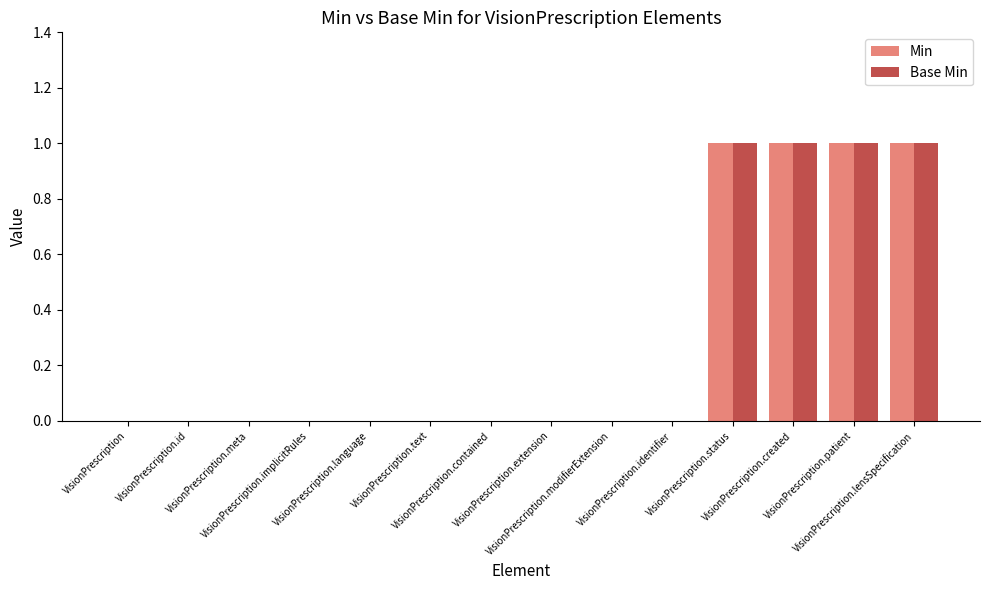

What is the sum of all Min values?

4